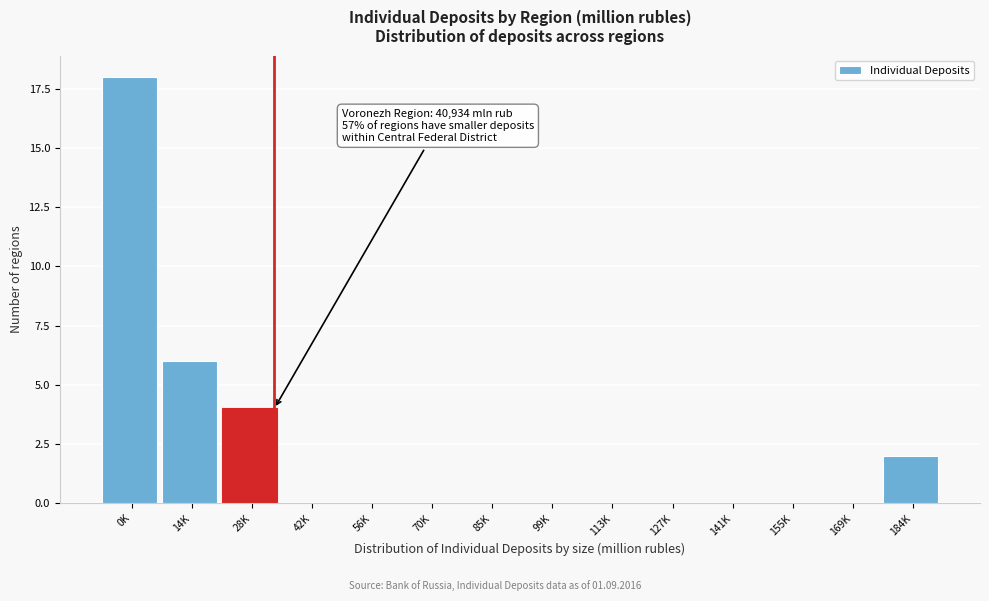

Reading left to right, transcribe all the data shown in this chart.

0K=18	14K=6	28K=4	42K=0	56K=0	70K=0	85K=0	99K=0	113K=0	127K=0	141K=0	155K=0	169K=0	184K=2